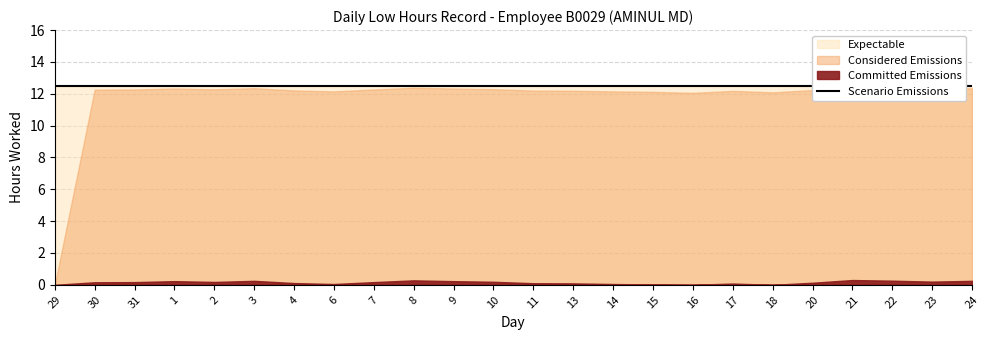

Is it true that Scenario equals 2.8 at 2?

False